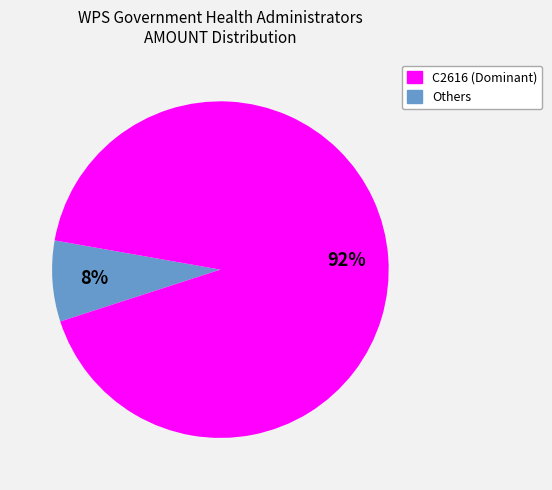

How many slices are in this pie chart?

2